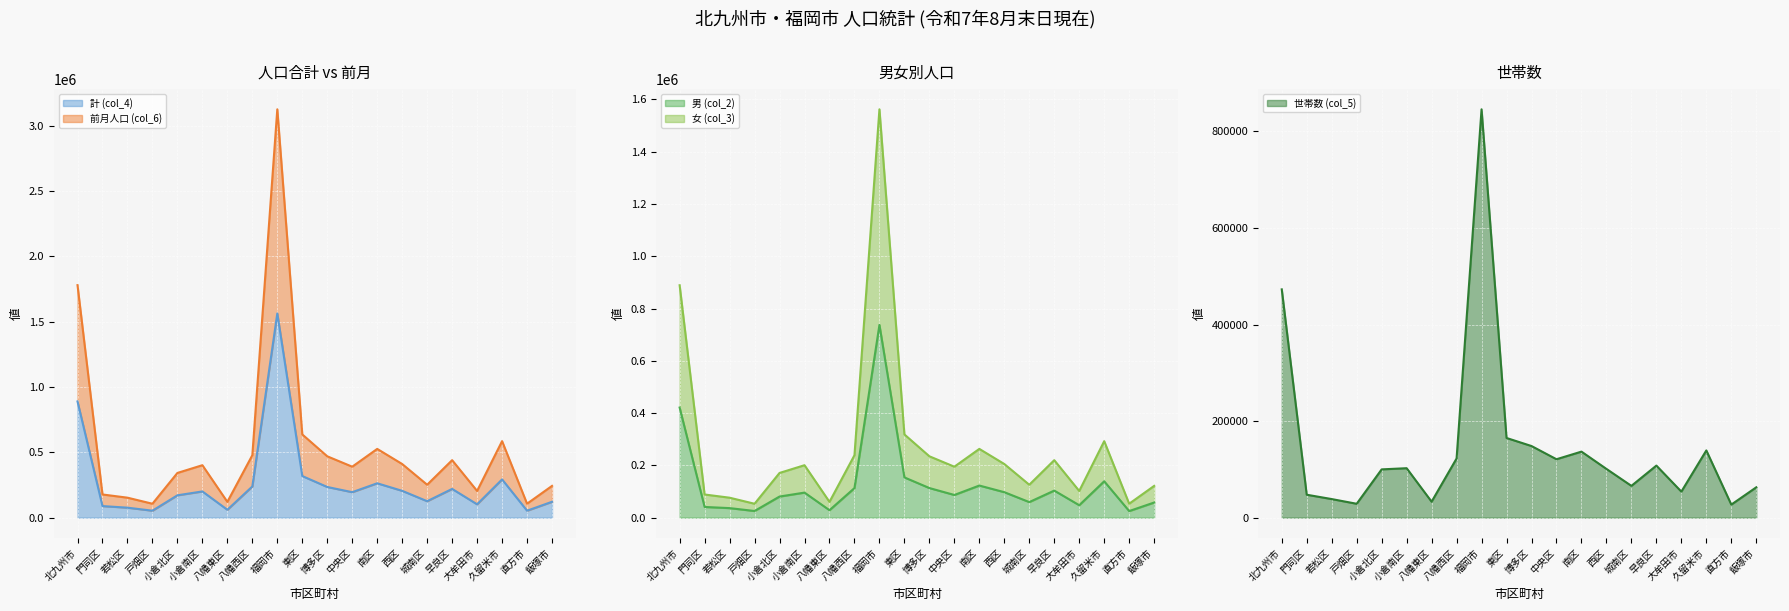

Which has a higher value, 城南区 or 戸畑区?

城南区